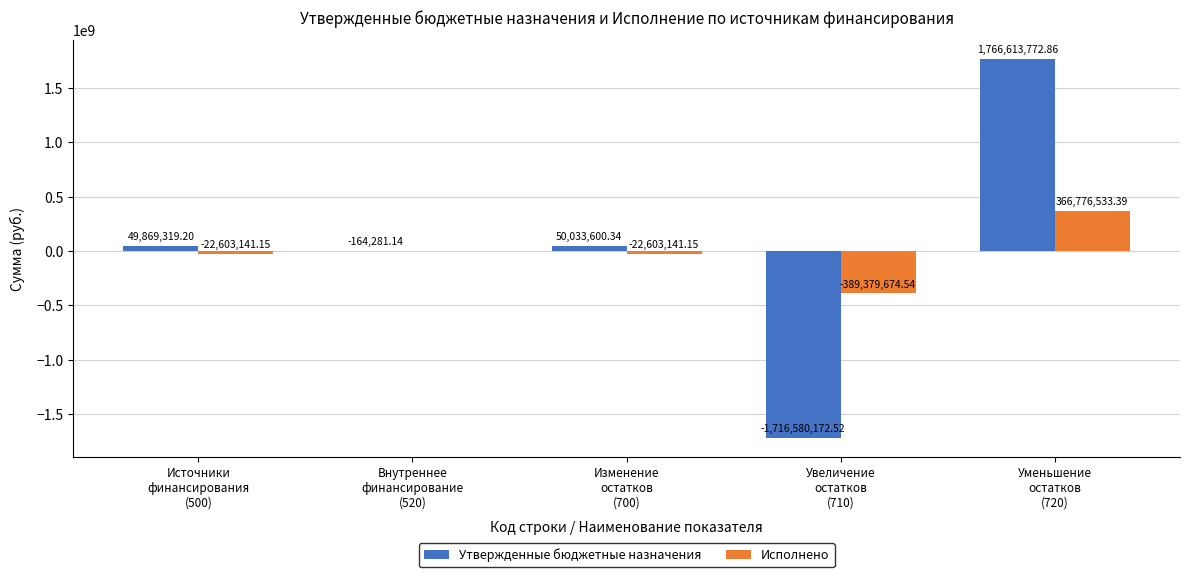

How many groups of bars are there?

5